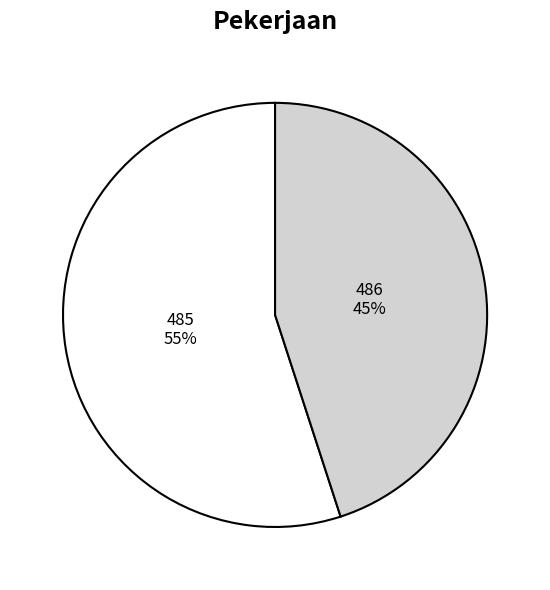

Which slice is the largest?

485